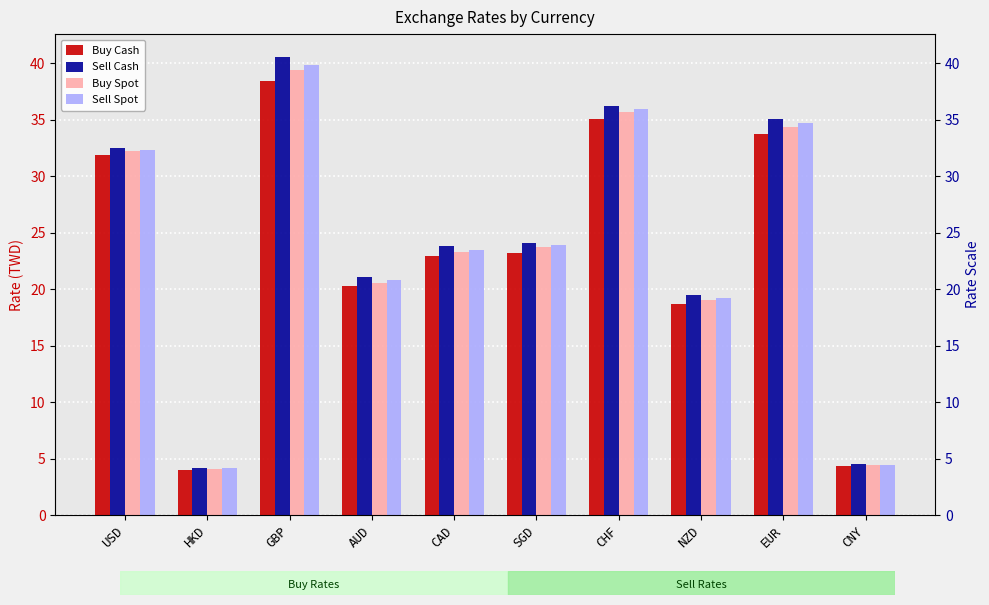

What is the highest value of the Sell Spot series?

39.8